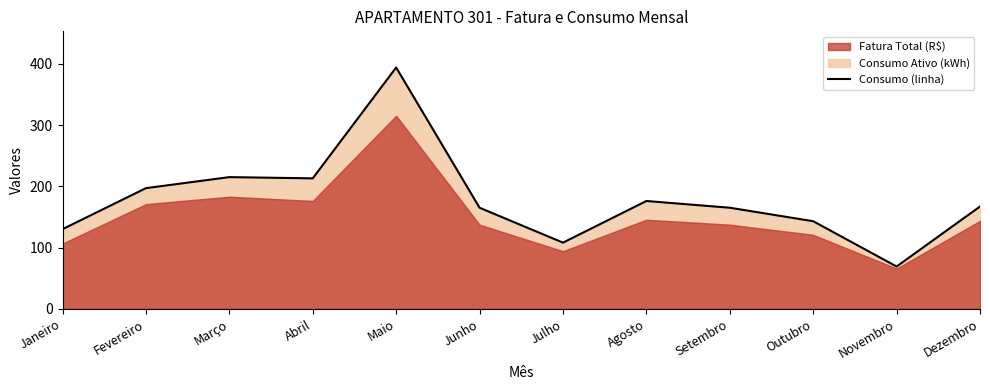

Rank the categories by value from lowest to highest.

Novembro, Julho, Janeiro, Outubro, Junho, Setembro, Dezembro, Agosto, Fevereiro, Abril, Março, Maio